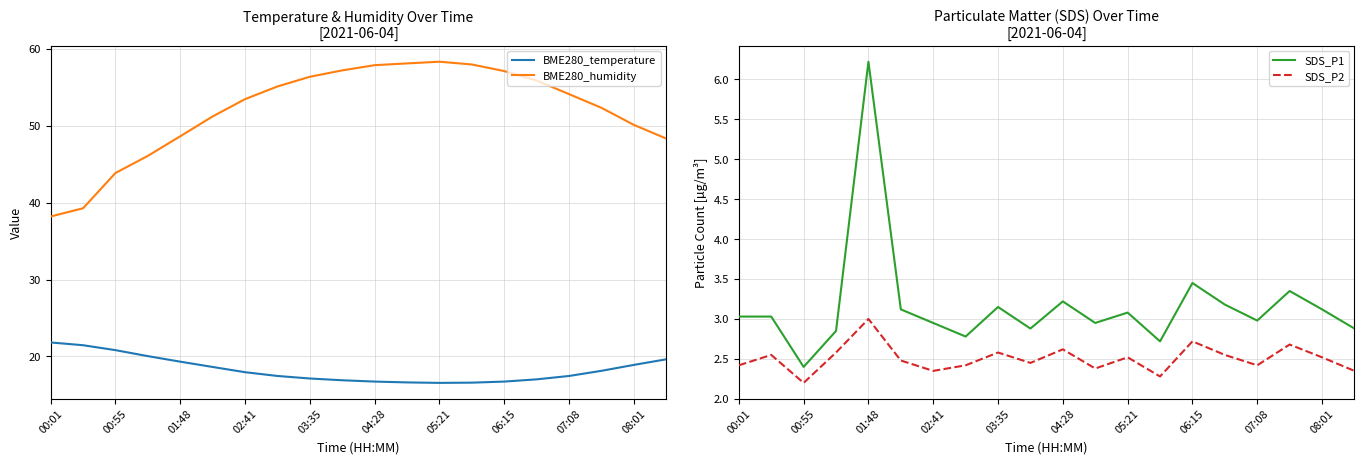

Reading left to right, extract all data points from this chart.

BME280_temperature: 21.8	21.4	20.8	20.0	19.3	18.6	17.9	17.4	17.1	16.9	16.7	16.6	16.6	16.6	16.7	17.0	17.4	18.1	18.9	19.6
BME280_humidity: 38.2	39.3	43.9	46.1	48.6	51.2	53.5	55.1	56.4	57.2	57.9	58.1	58.3	58.0	57.1	55.9	54.1	52.3	50.1	48.3
SDS_P1: 3.0	3.0	2.4	2.9	6.2	3.1	3.0	2.8	3.1	2.9	3.2	3.0	3.1	2.7	3.5	3.2	3.0	3.4	3.1	2.9
SDS_P2: 2.4	2.5	2.2	2.6	3.0	2.5	2.4	2.4	2.6	2.5	2.6	2.4	2.5	2.3	2.7	2.5	2.4	2.7	2.5	2.4